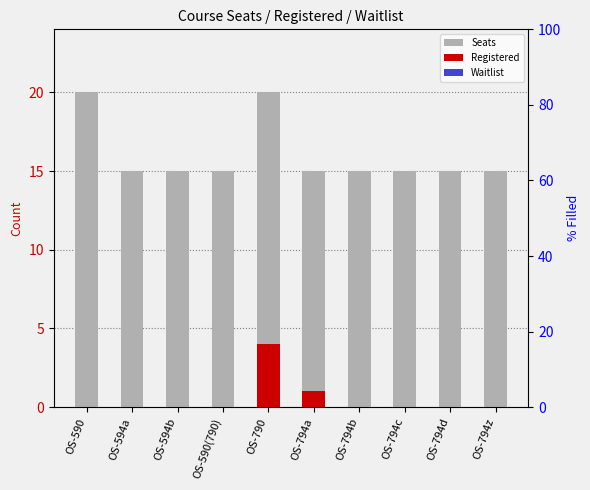

What is the maximum value shown in the chart?

20